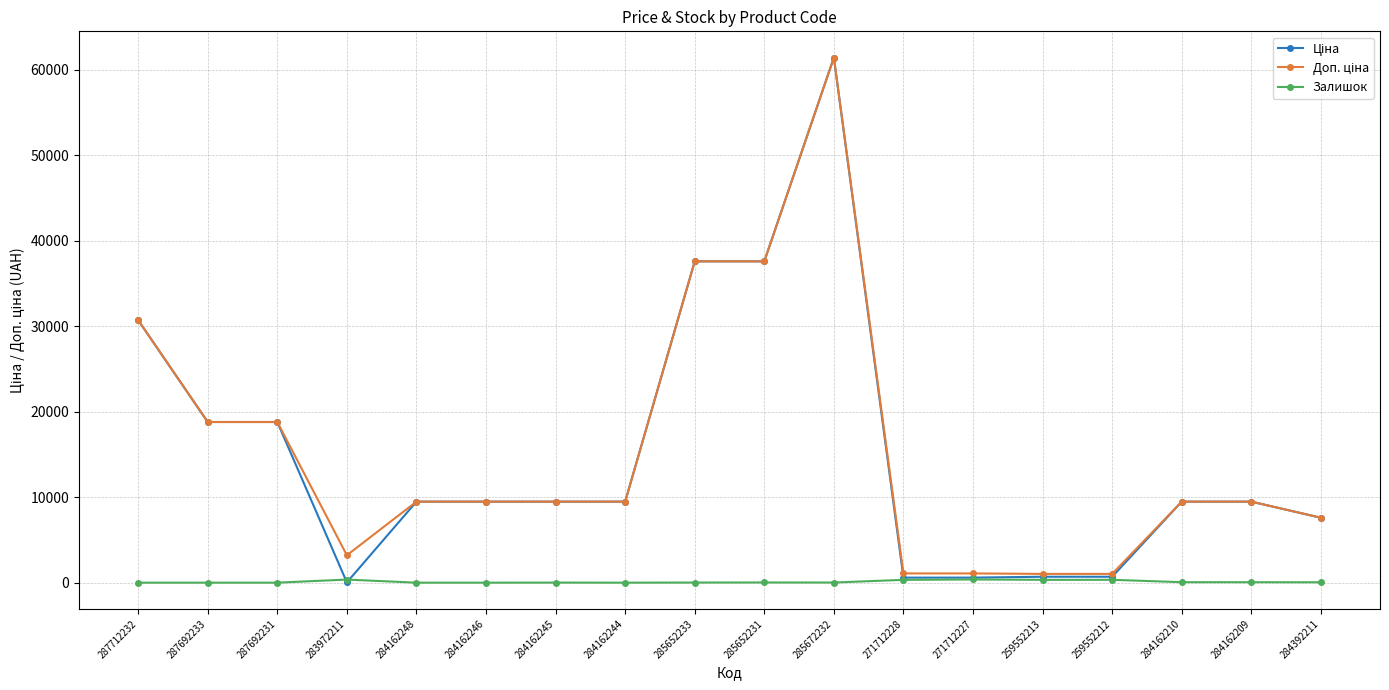

What is the label of the 6th point from the right?

271712227